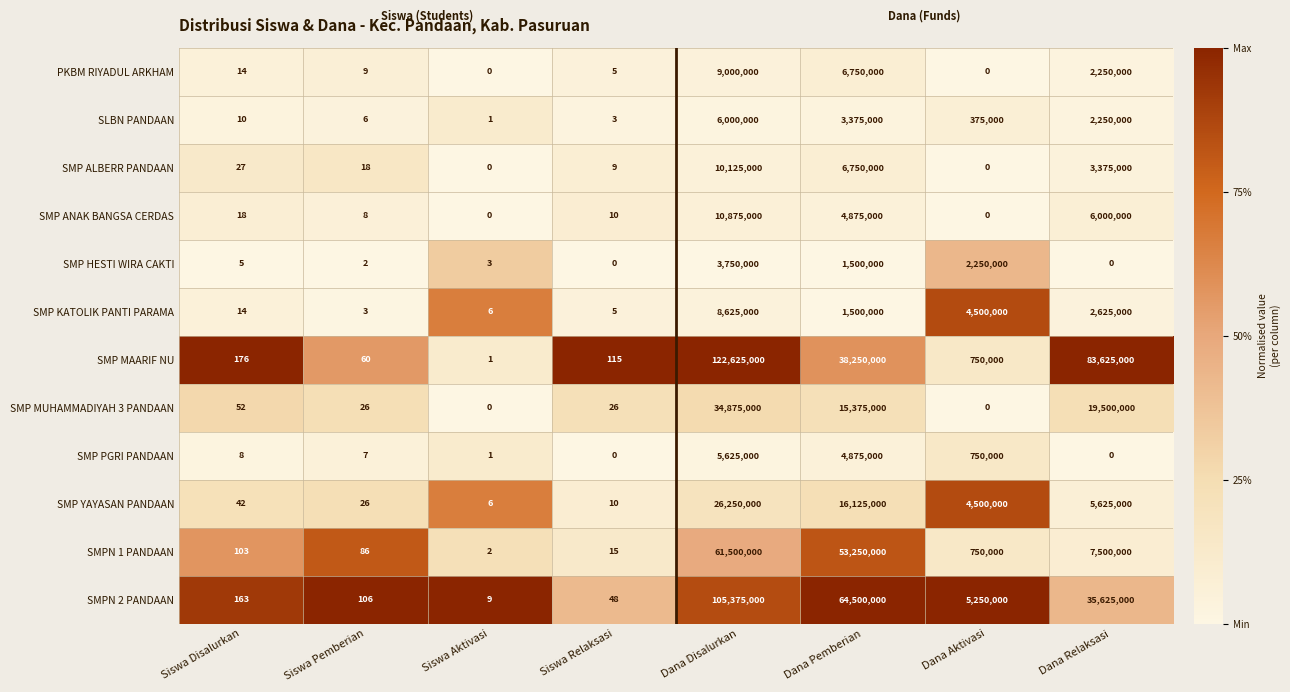

Rank the categories by SMPN 2 PANDAAN value from lowest to highest.

Siswa Aktivasi, Siswa Relaksasi, Siswa Pemberian, Siswa Disalurkan, Dana Aktivasi, Dana Relaksasi, Dana Pemberian, Dana Disalurkan